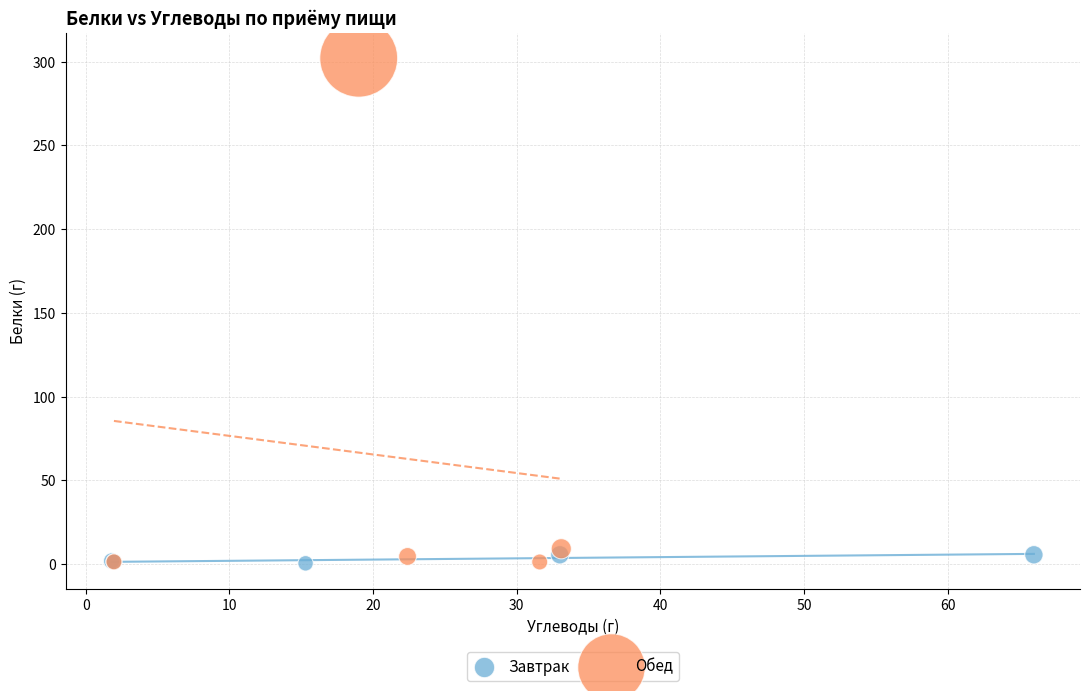

Which series has the widest spread of Y values?

Обед